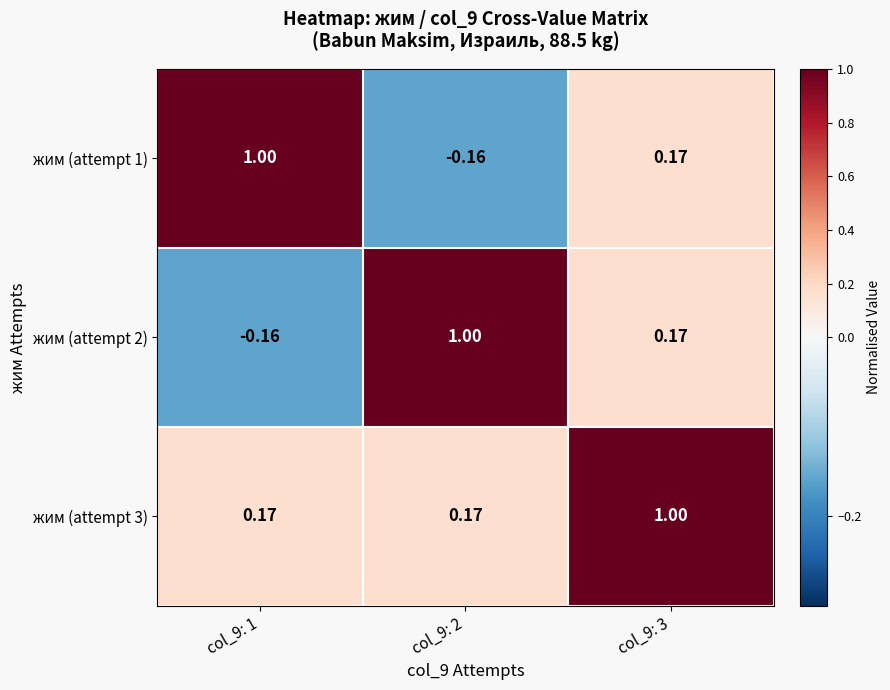

Is the value of жим (attempt 2) at col_9: 2 greater than the value of жим (attempt 1) at col_9: 3?

Yes